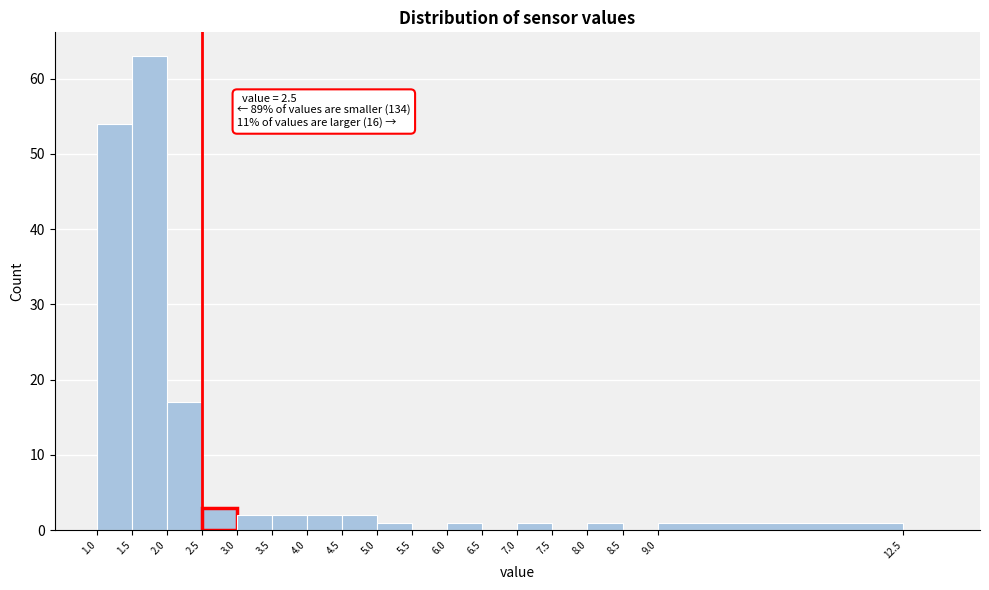

Over which range of the x-axis is the bar tallest?

1.5 to 2.0